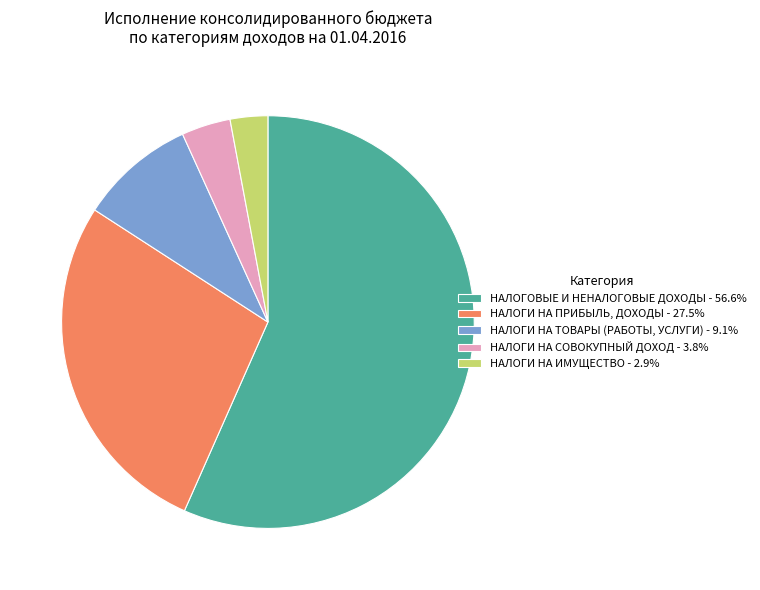

Approximately how many times larger is the value at НАЛОГИ НА ТОВАРЫ (РАБОТЫ, УСЛУГИ) - 9.1% compared to НАЛОГИ НА СОВОКУПНЫЙ ДОХОД - 3.8%?

2.4